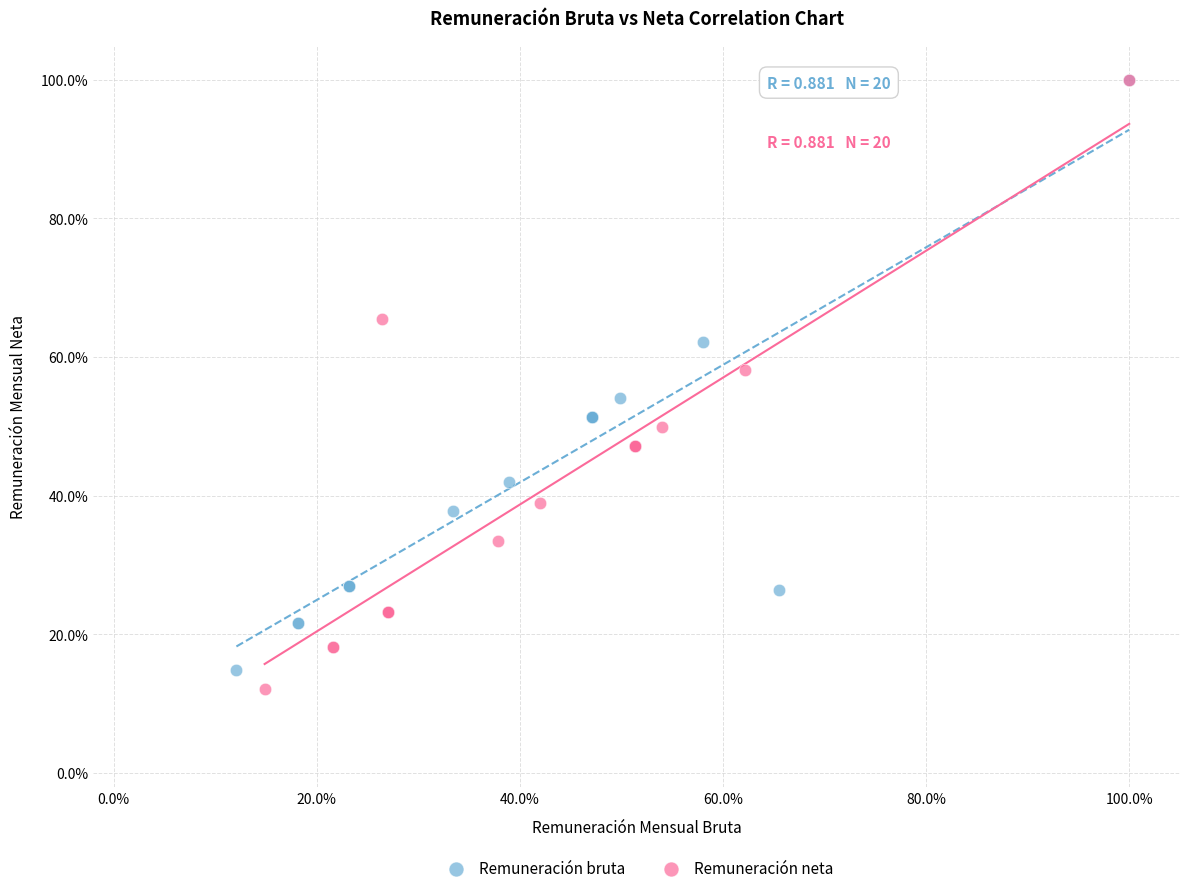

Which series has the largest Y range (max minus min)?

Remuneración neta